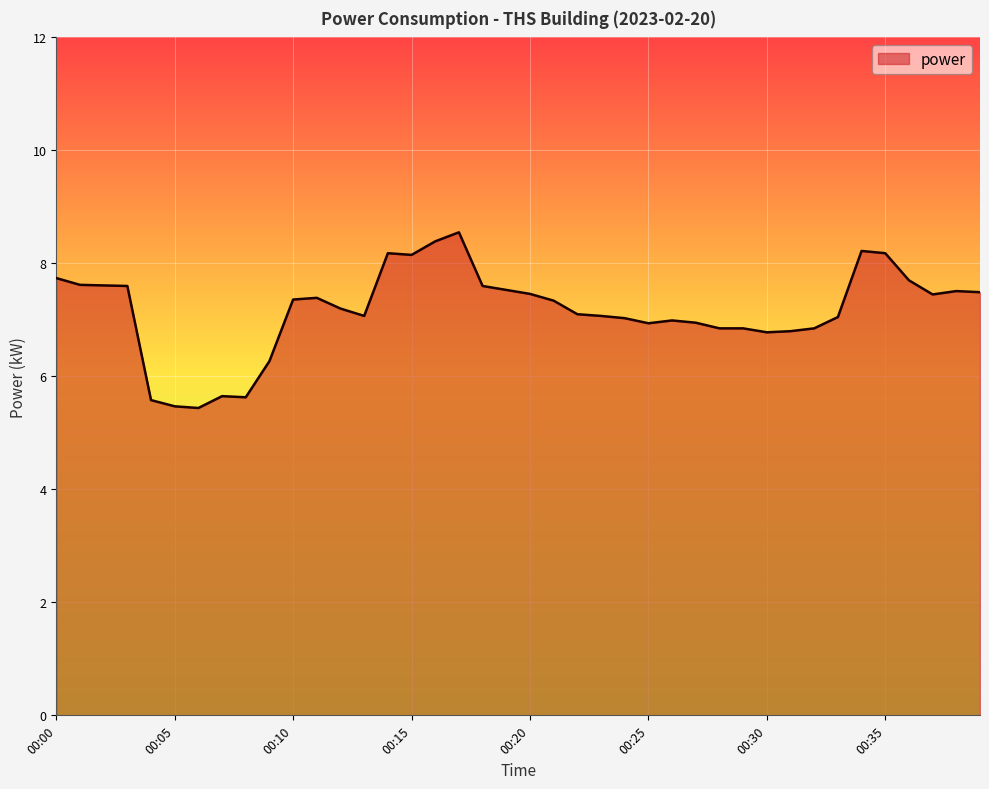

Does the chart display data point markers on the line(s)?

No